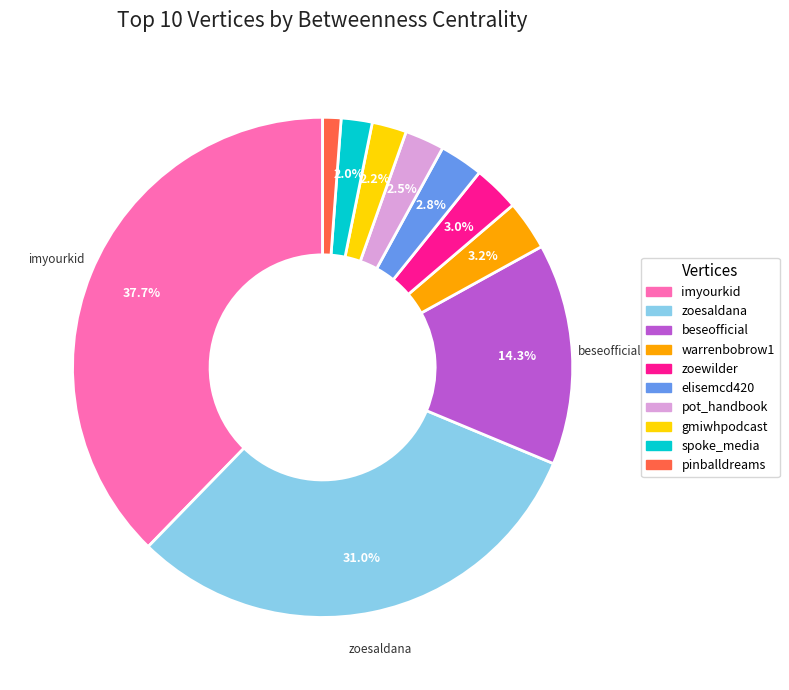

Which has a higher value, warrenbobrow1 or zoesaldana?

zoesaldana